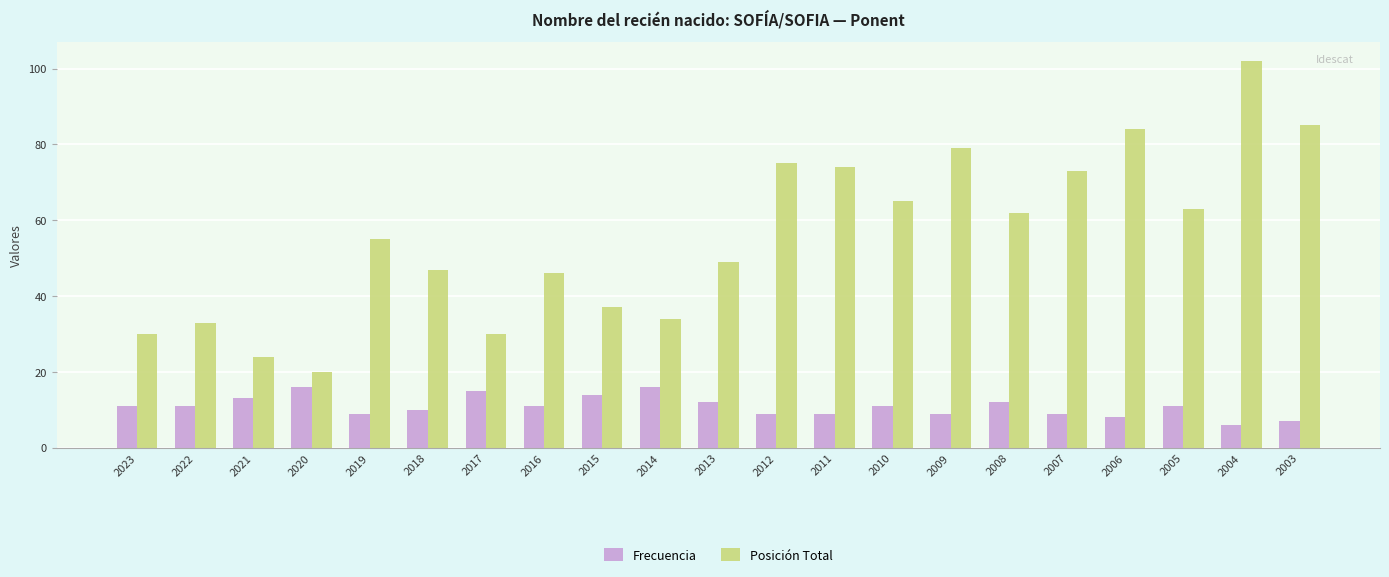

What are all the series names shown in the legend?

Frecuencia, Posición Total